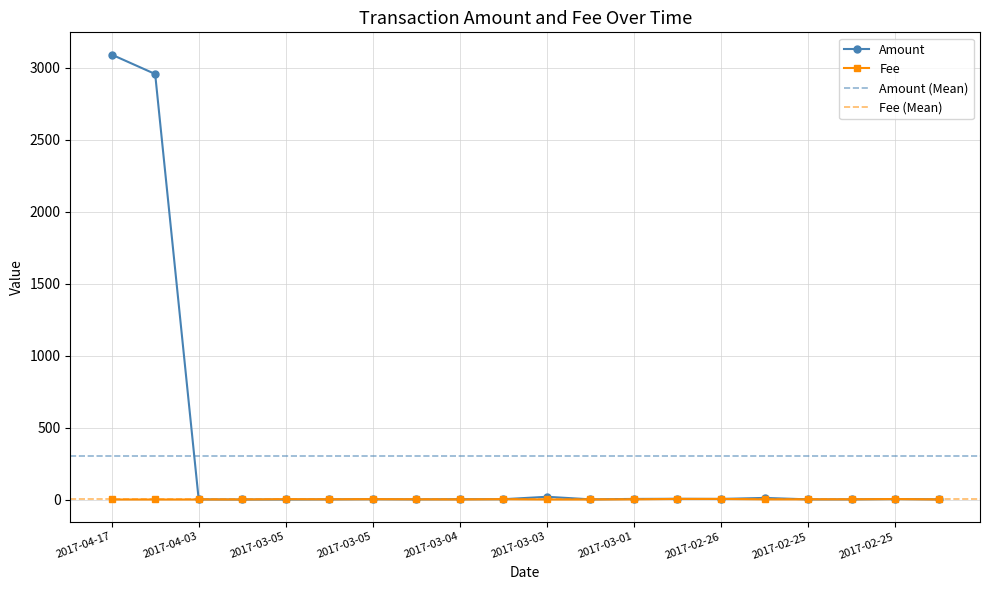

At which label is Amount closest to 1547?

2017-04-17